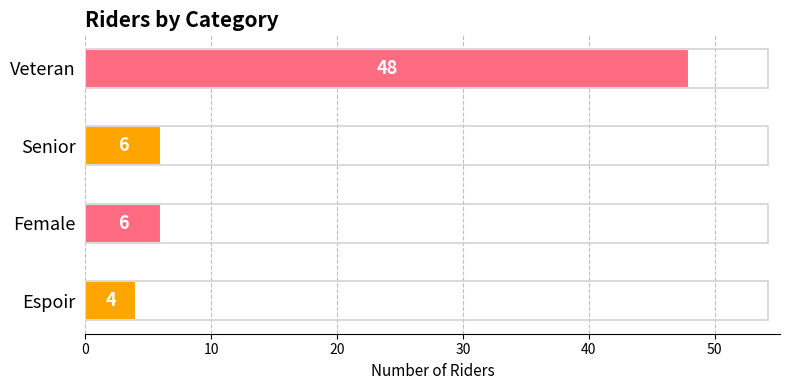

What is the approximate value at Veteran?

48